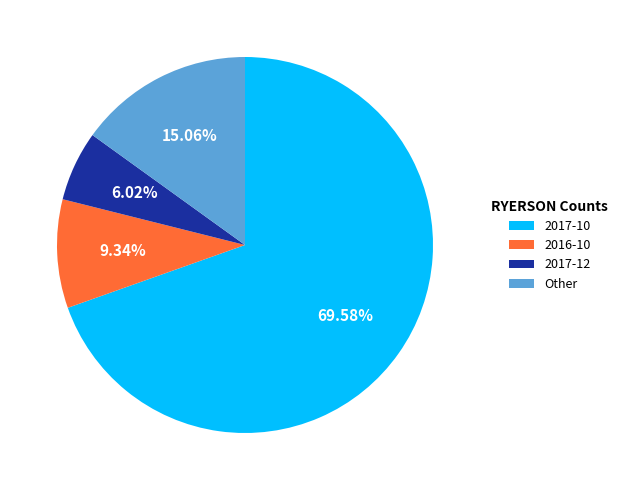

To the nearest percent, what is the difference between the largest and smallest slice percentages?

64%